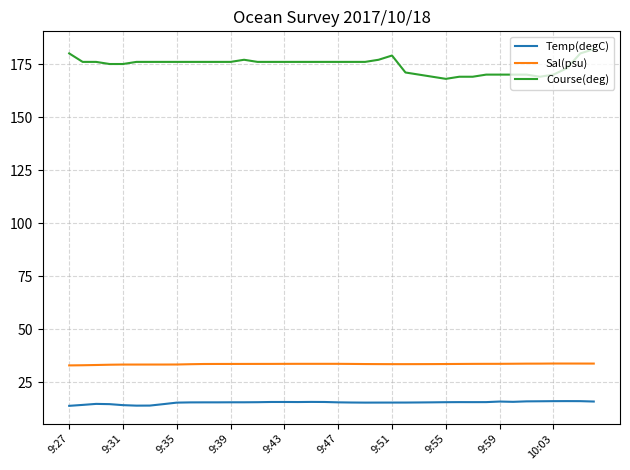

True or false: Sal(psu) and Course(deg) intersect in this chart.

False